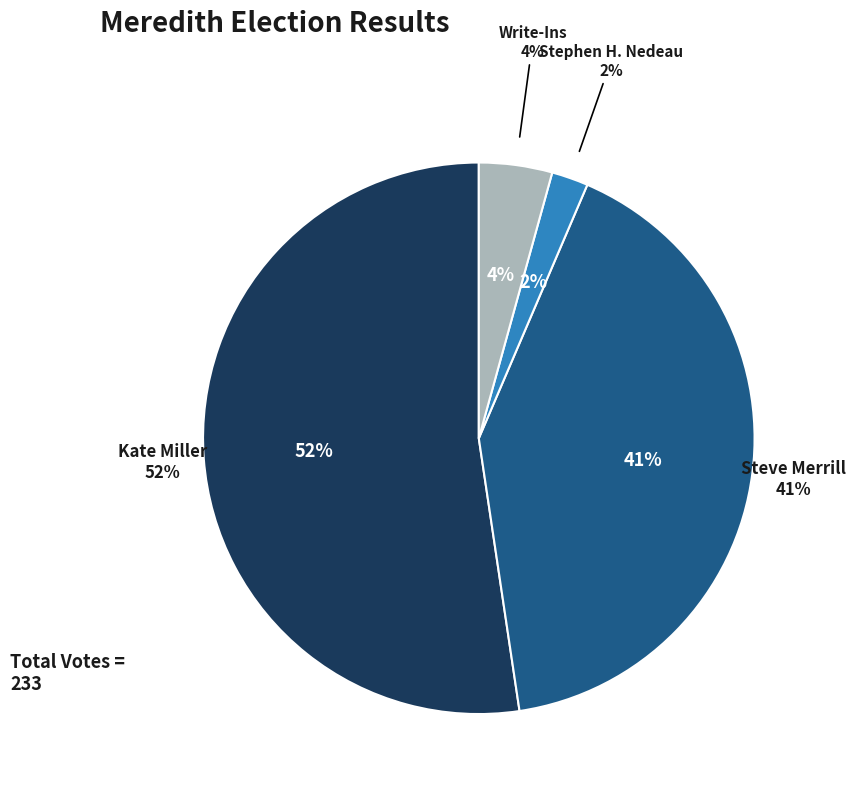

Do Kate Miller and Write-Ins together represent more than half of the pie?

Yes